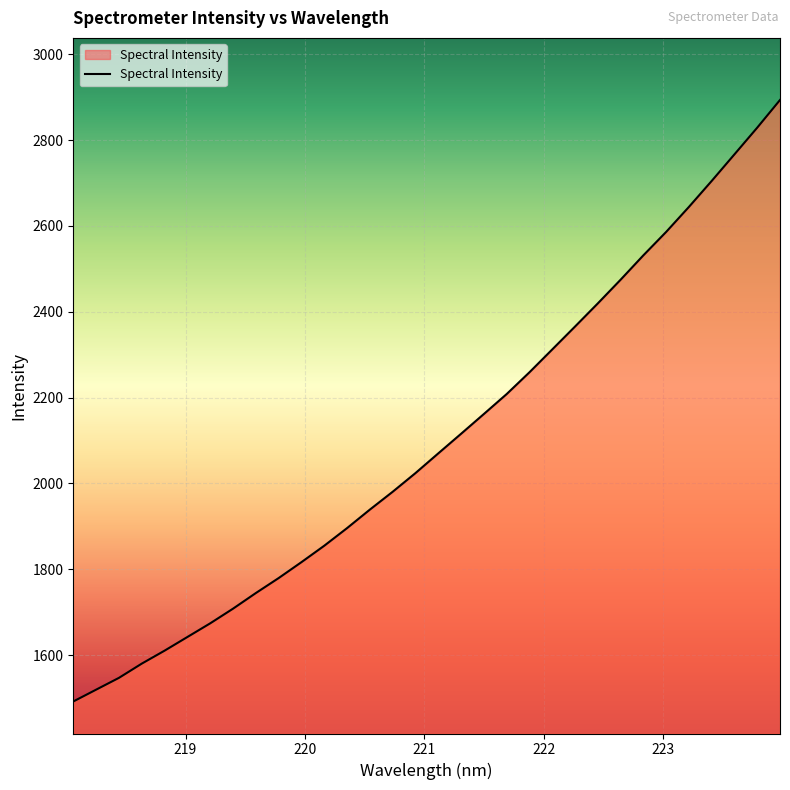

What is the greatest value displayed?

2893.4